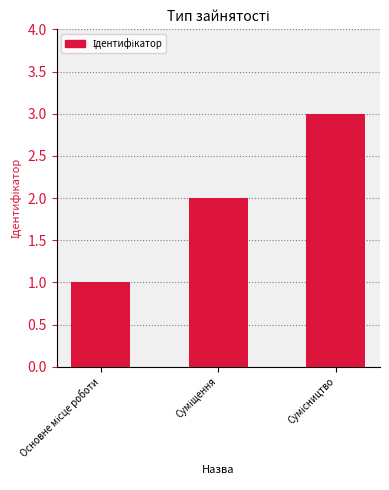

What is the greatest value displayed?

3